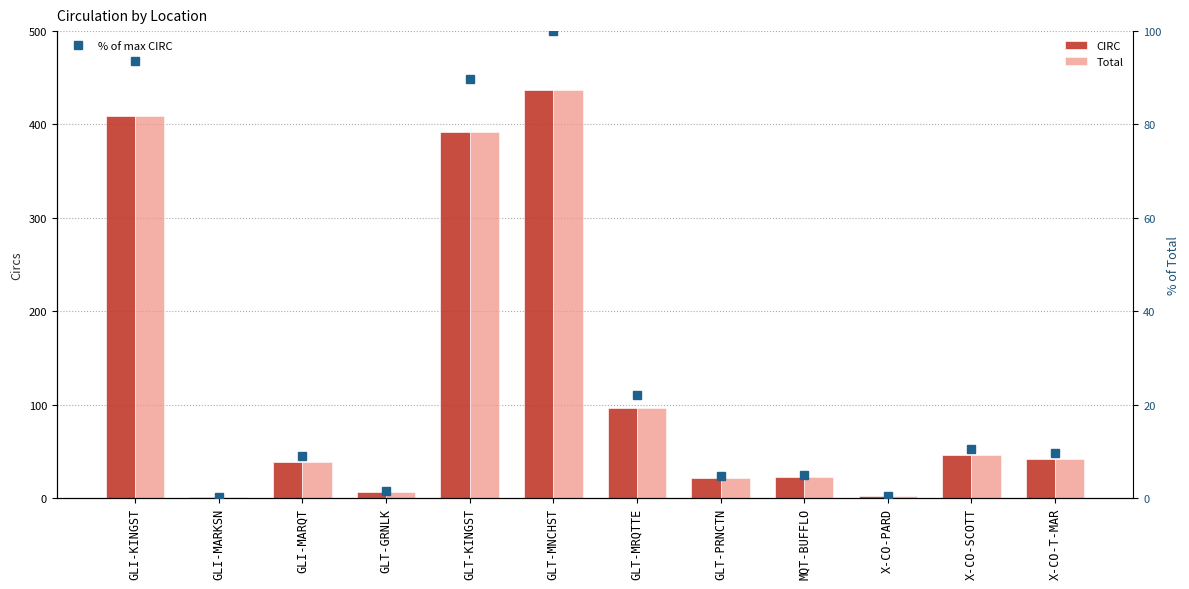

Which series has the widest spread of values?

CIRC